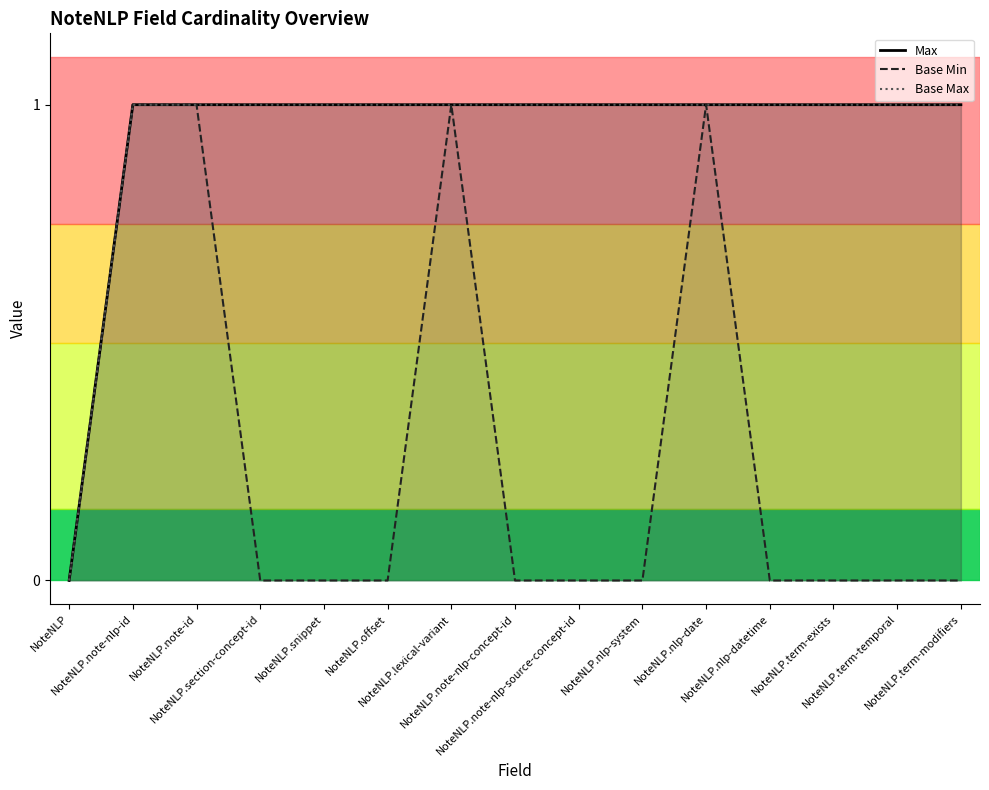

Which series changed the most between NoteNLP.snippet and NoteNLP.term-exists?

Max